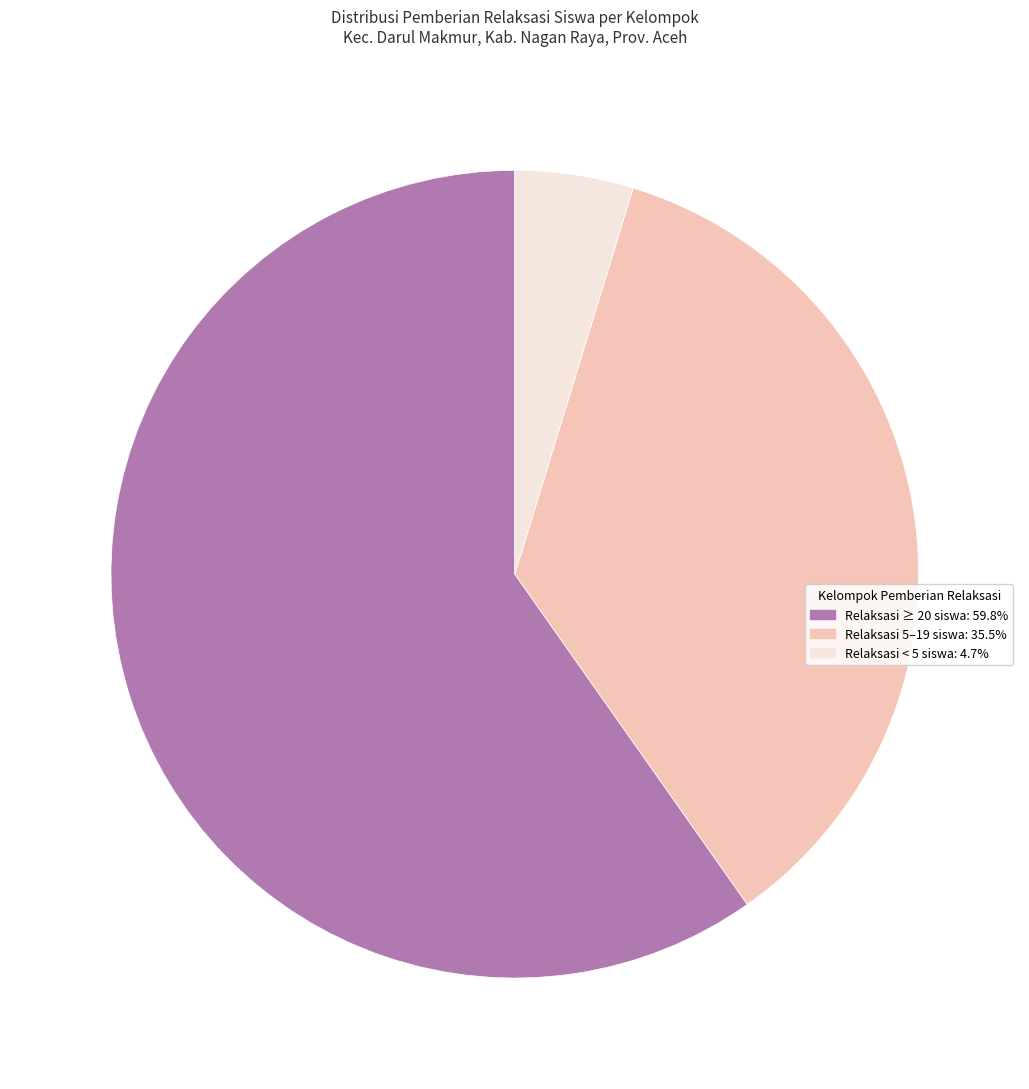

Is there any slice that represents more than half of the pie?

Yes